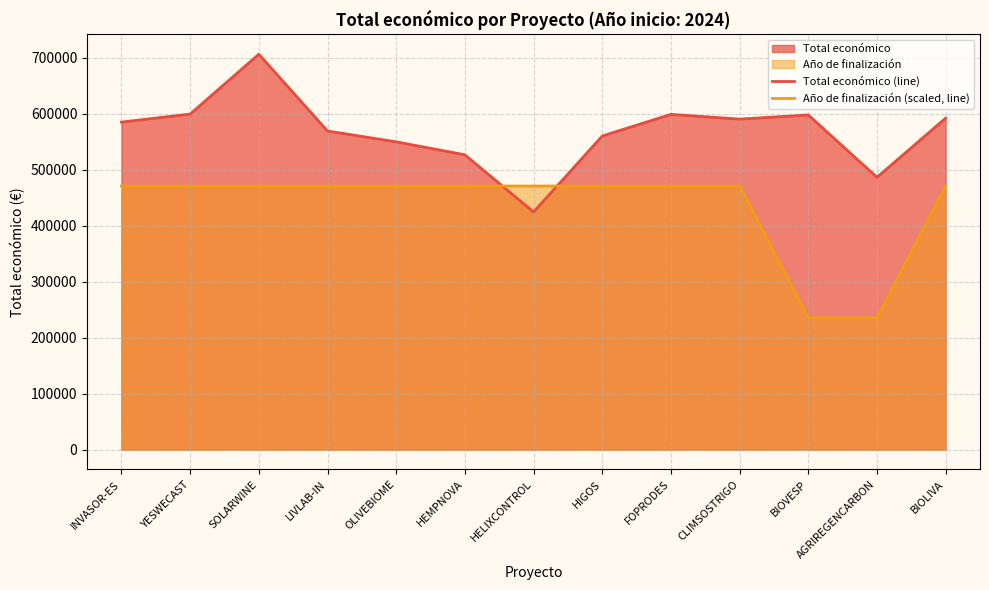

Which category has the highest value across all series?

SOLARWINE